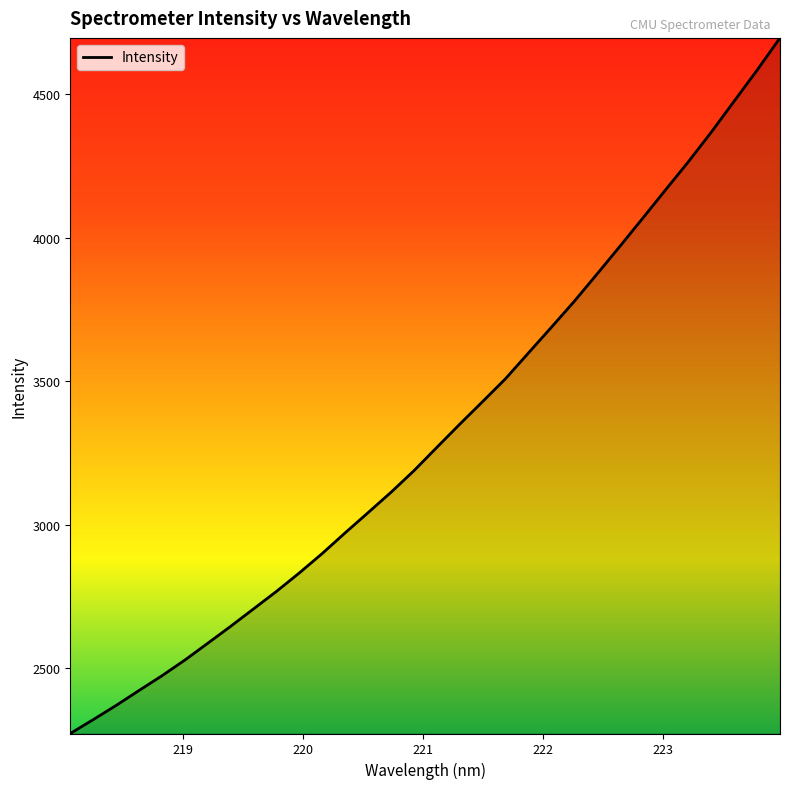

What is the minimum value shown in the chart?

2271.6